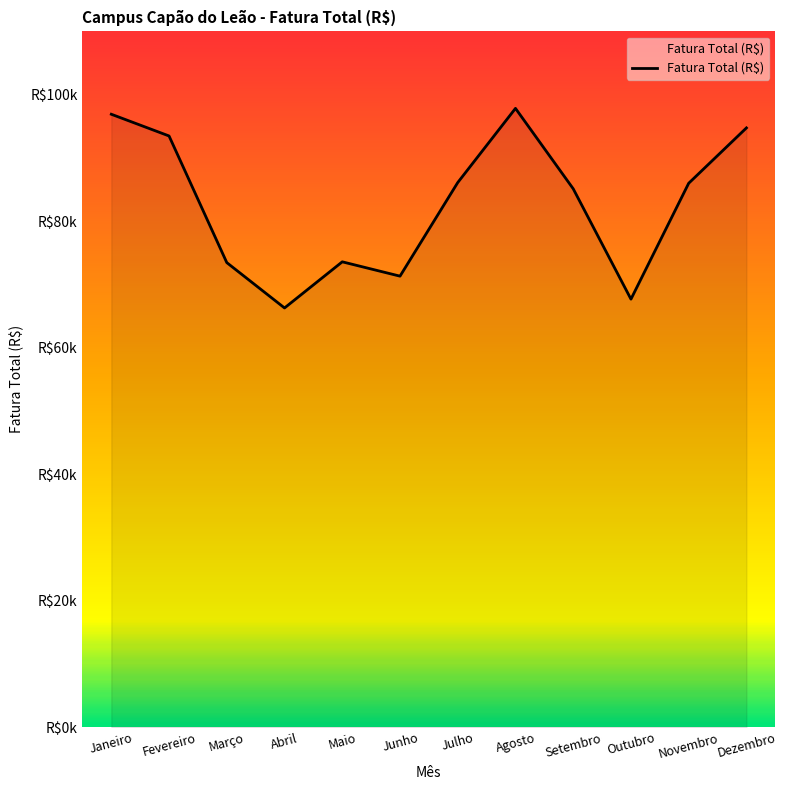

Does the chart have visible grid lines?

No